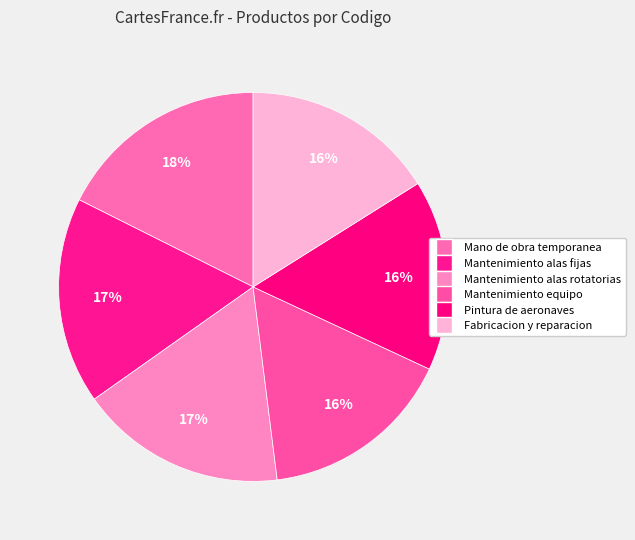

The Mantenimiento alas rotatorias slice represents 17% of the pie. True or false?

True